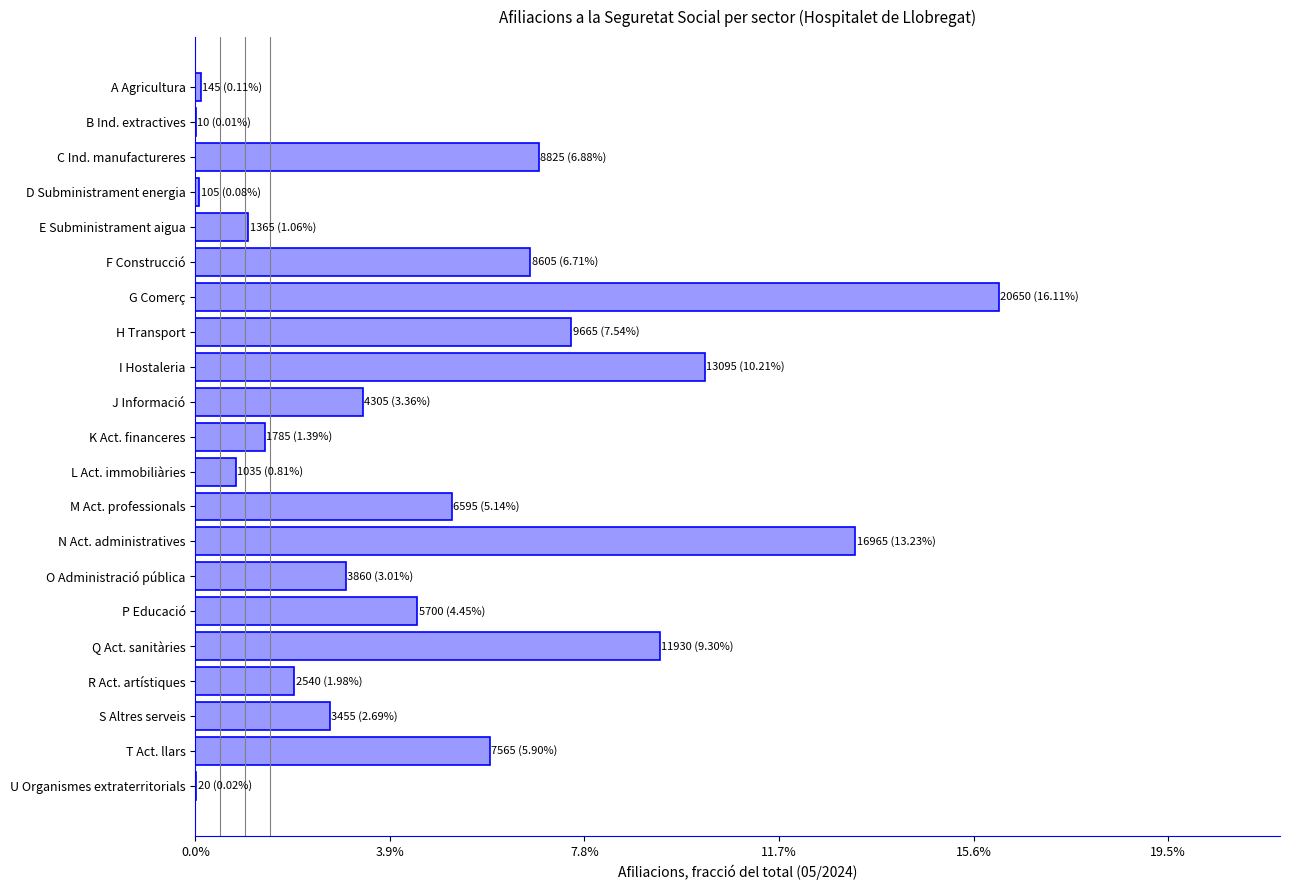

Are the bars horizontal?

Yes